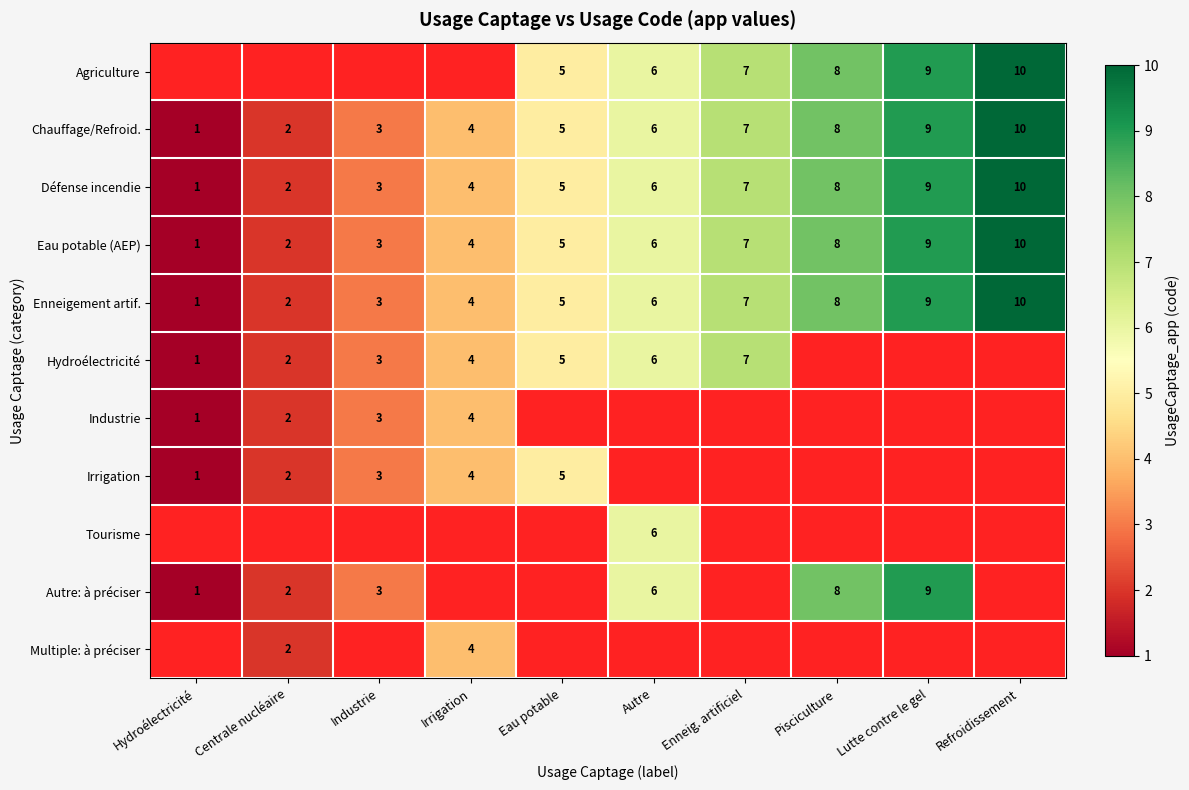

The Eau potable (AEP) series shows 2 at Eau potable. True or false?

False